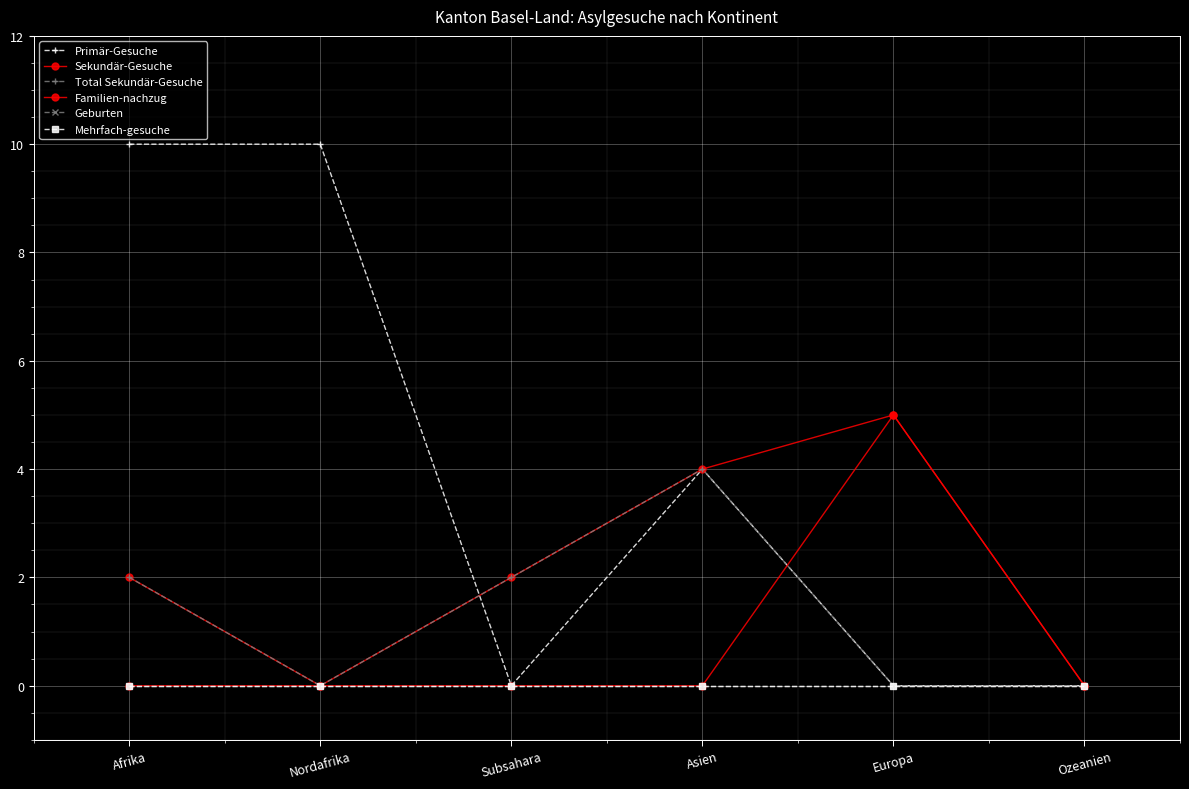

Count the Total Sekundär-Gesuche values in the range 0 to 2.

5